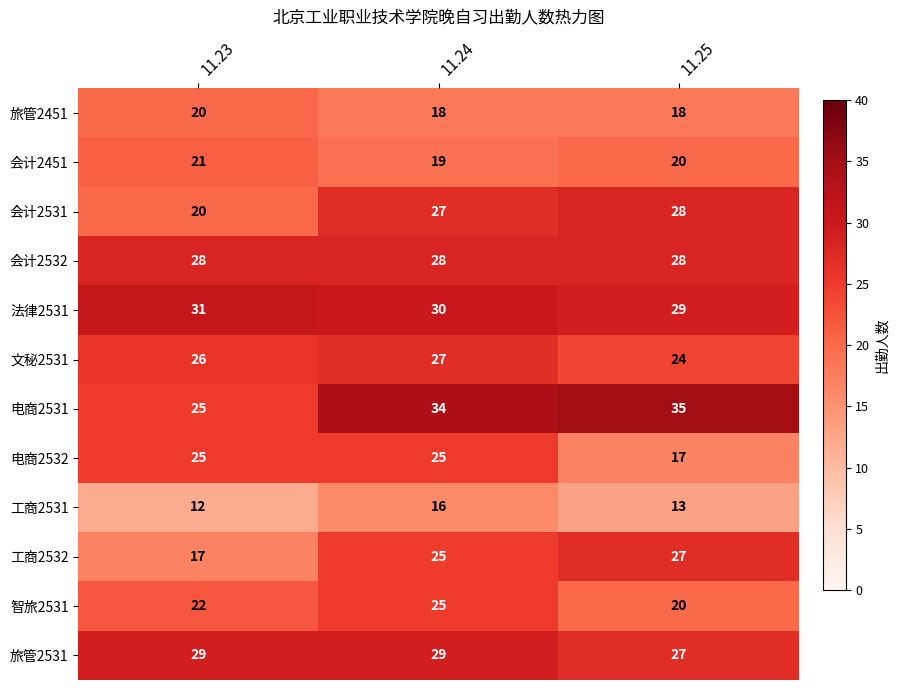

What is the difference between the highest and lowest values at 11.23?

19